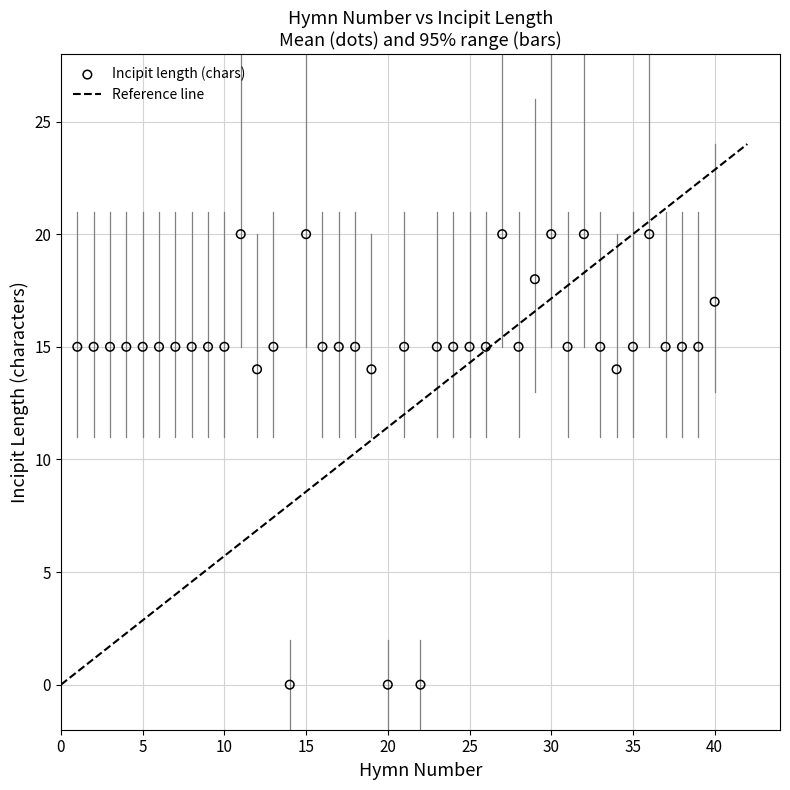

What is the range of X values (max minus min)?

39